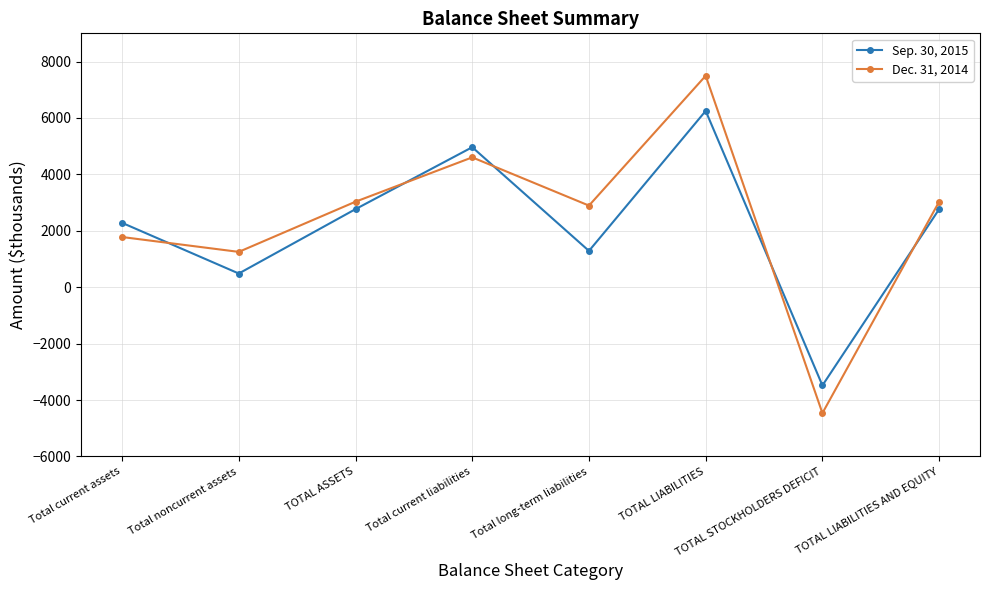

At which category is the sum across all series the highest?

TOTAL LIABILITIES